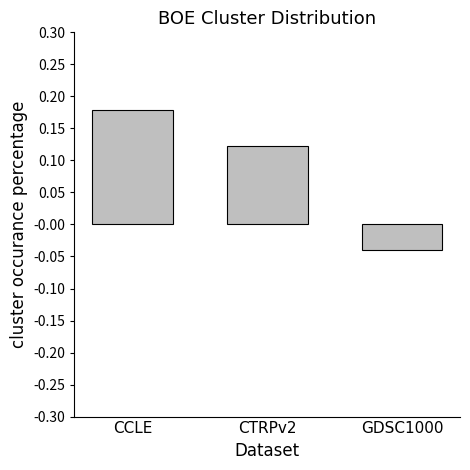

What is the sum of all values?

0.3